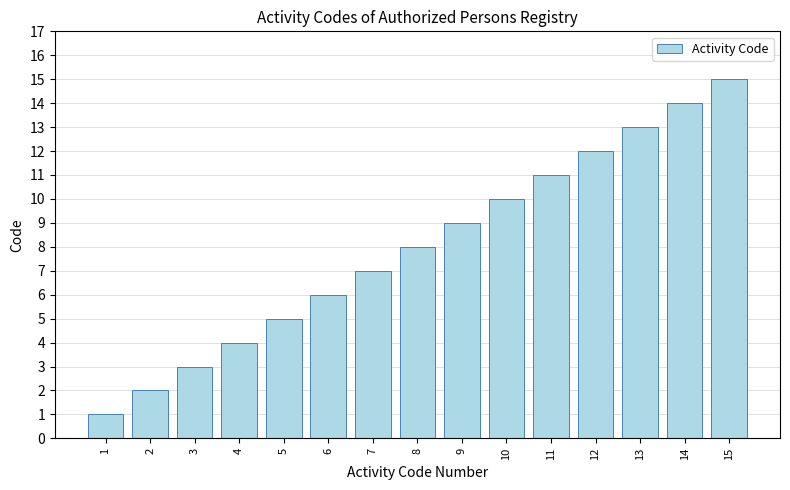

Reading left to right, list all the values displayed in this chart.

1=1	2=2	3=3	4=4	5=5	6=6	7=7	8=8	9=9	10=10	11=11	12=12	13=13	14=14	15=15